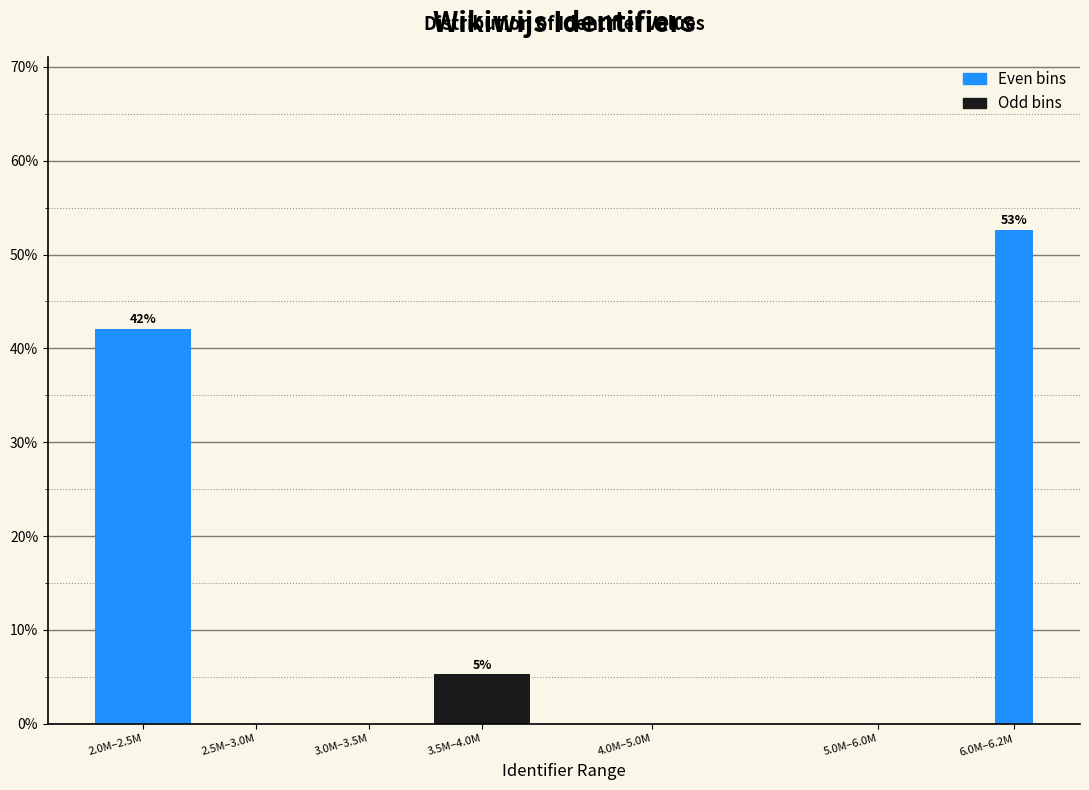

Reading left to right, list all the values displayed in this chart.

2.0M–2.5M=42.1	2.5M–3.0M=0.0	3.0M–3.5M=0.0	3.5M–4.0M=5.3	4.0M–5.0M=0.0	5.0M–6.0M=0.0	6.0M–6.2M=52.6